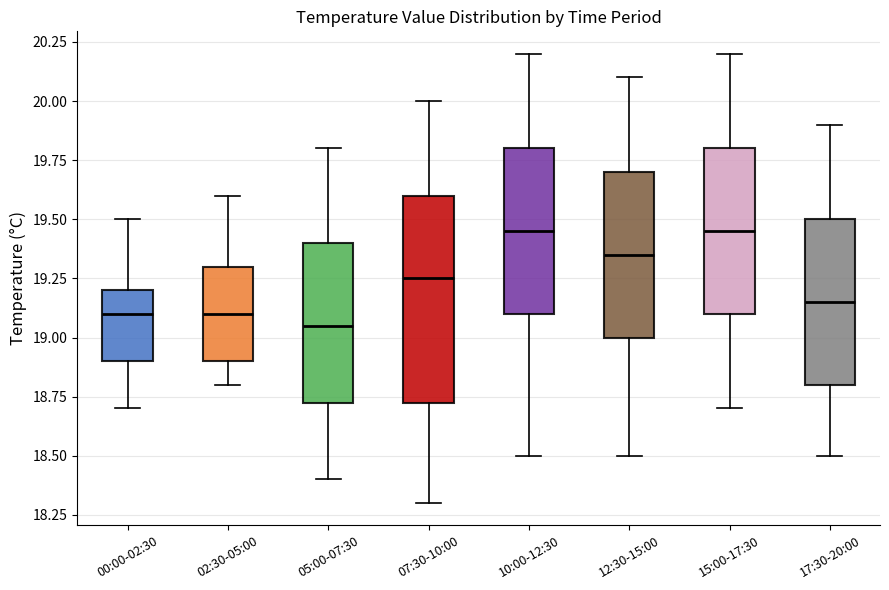

Reading left to right, read every box against the y-axis: the position of its median line, the range the box covers, and the ends of its whiskers. The values are not printed on the chart, so give them approximately, as read against the axis.

00:00-02:30: median 19.10, box 18.90 to 19.20, whiskers 18.70 to 19.50
02:30-05:00: median 19.10, box 18.90 to 19.30, whiskers 18.80 to 19.60
05:00-07:30: median 19.05, box 18.75 to 19.40, whiskers 18.40 to 19.80
07:30-10:00: median 19.25, box 18.75 to 19.60, whiskers 18.30 to 20.00
10:00-12:30: median 19.45, box 19.10 to 19.80, whiskers 18.50 to 20.20
12:30-15:00: median 19.35, box 19.00 to 19.70, whiskers 18.50 to 20.10
15:00-17:30: median 19.45, box 19.10 to 19.80, whiskers 18.70 to 20.20
17:30-20:00: median 19.15, box 18.80 to 19.50, whiskers 18.50 to 19.90